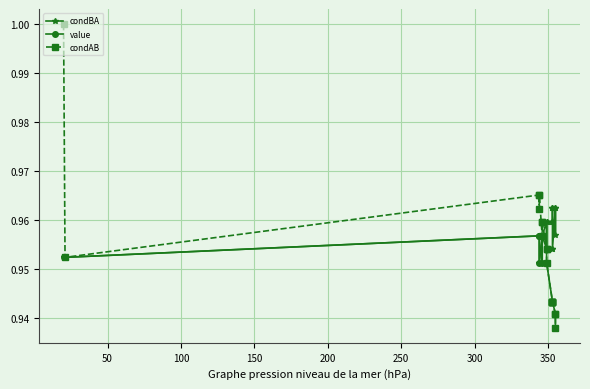

Which series has the widest spread of values?

condAB